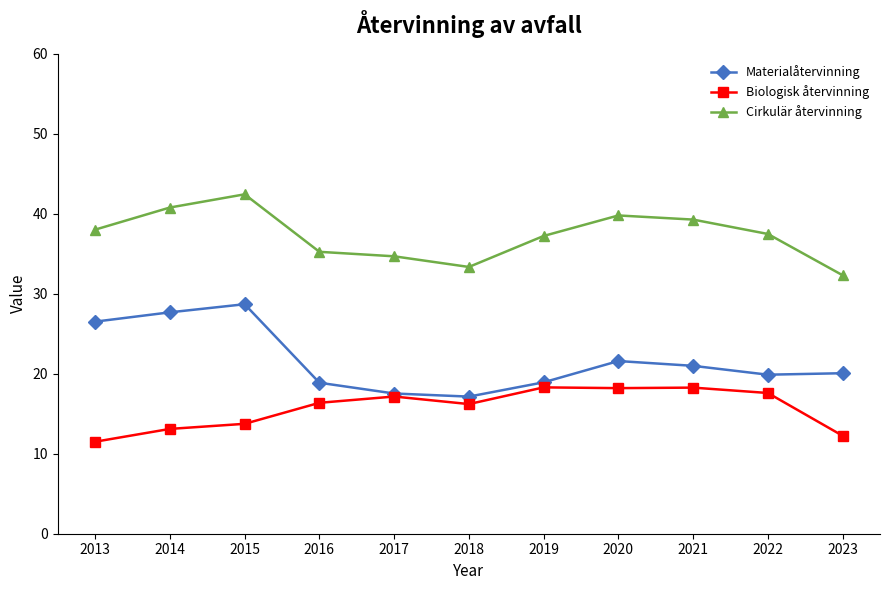

Which series has the largest range (max minus min)?

Materialåtervinning